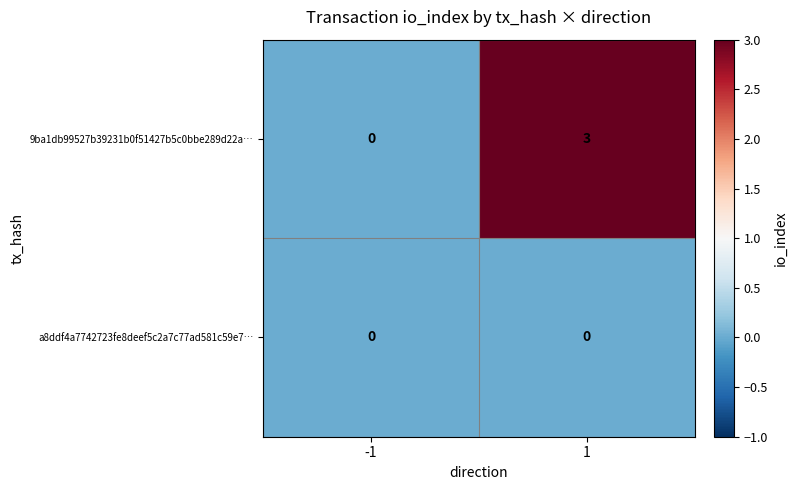

What is the maximum value shown in the chart?

3